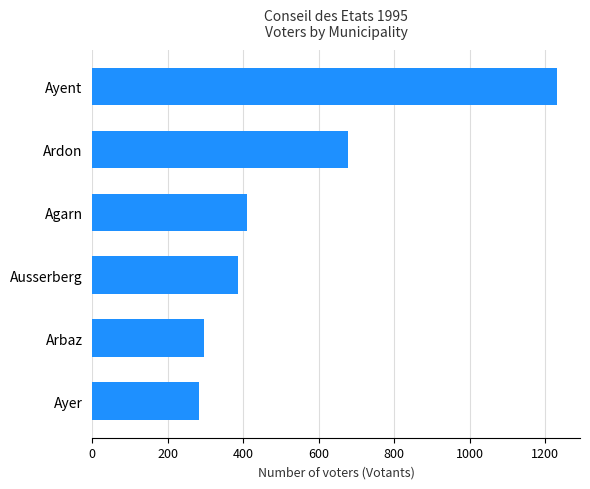

Reading top to bottom, what are all the values shown in this chart?

1231	678	409	385	297	284